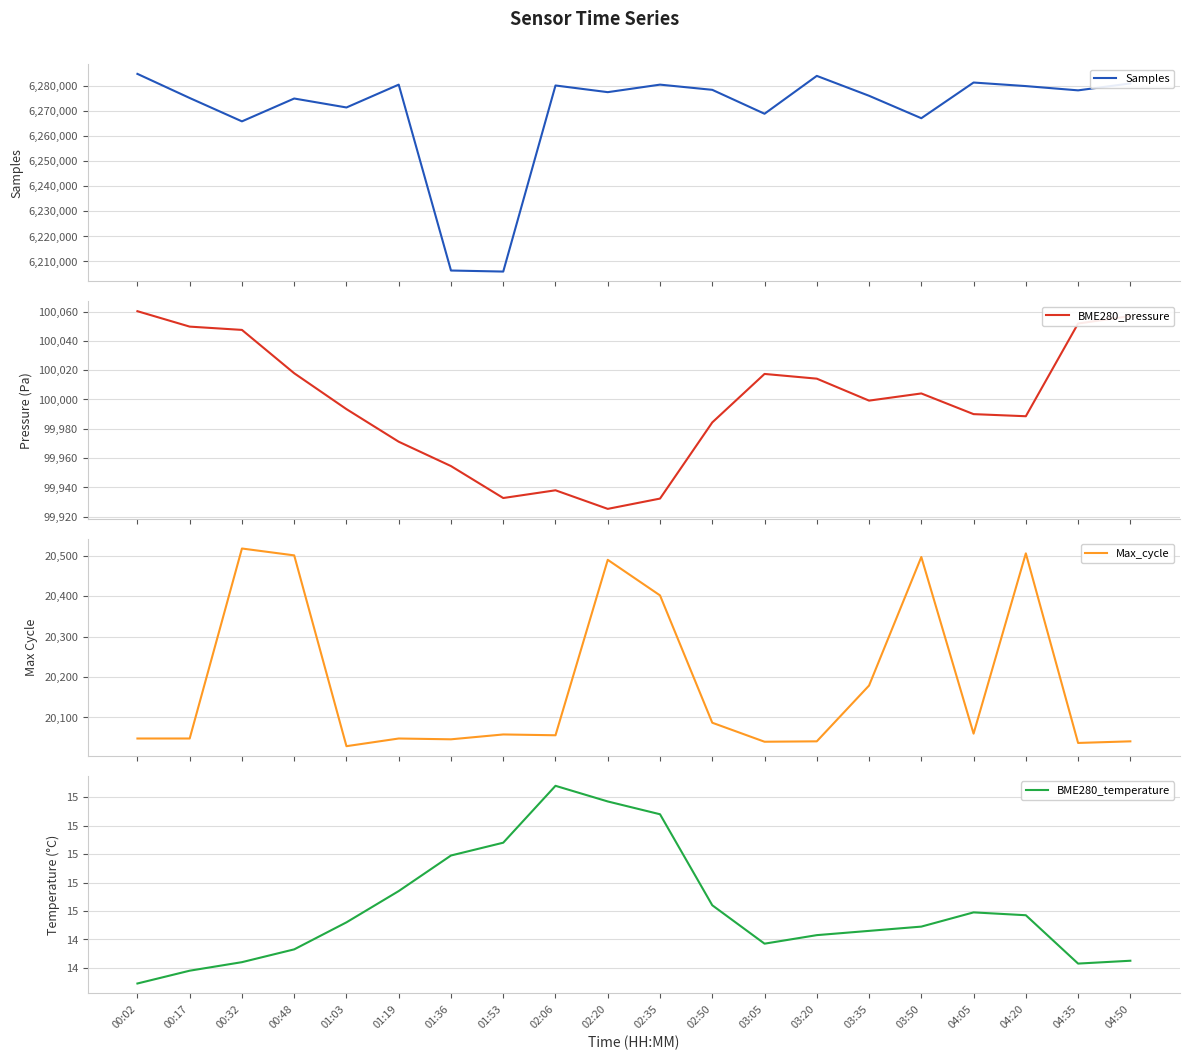

Which series has the largest total across all categories?

Samples